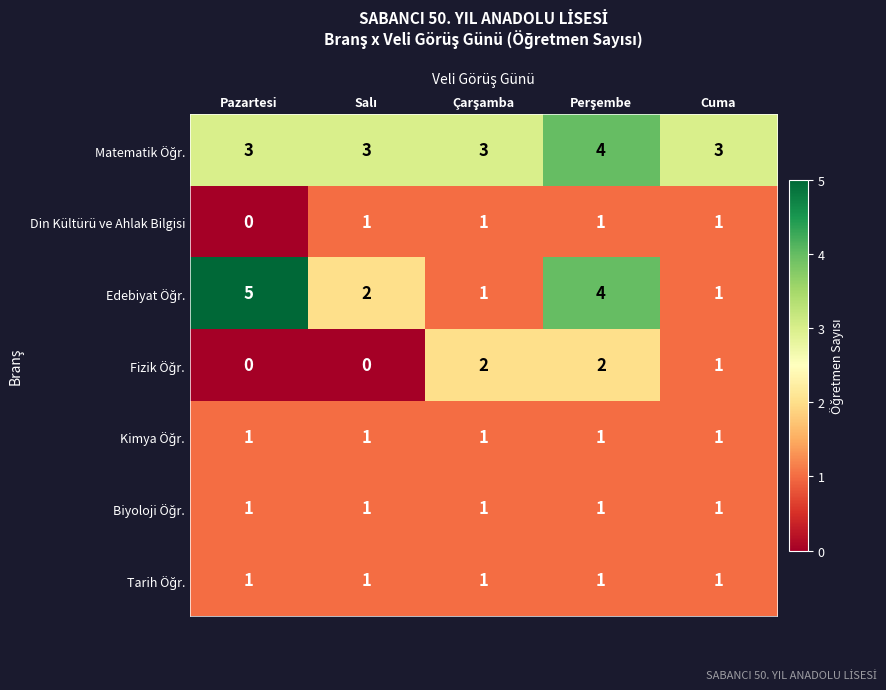

At how many categories does at least one series exceed 2?

5